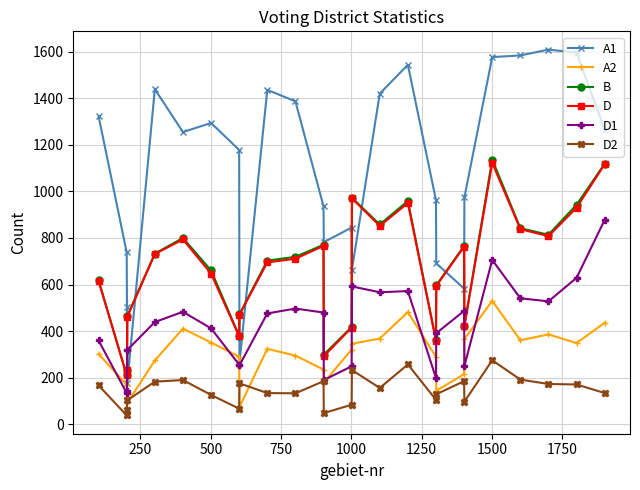

What is the maximum value for B?

1137